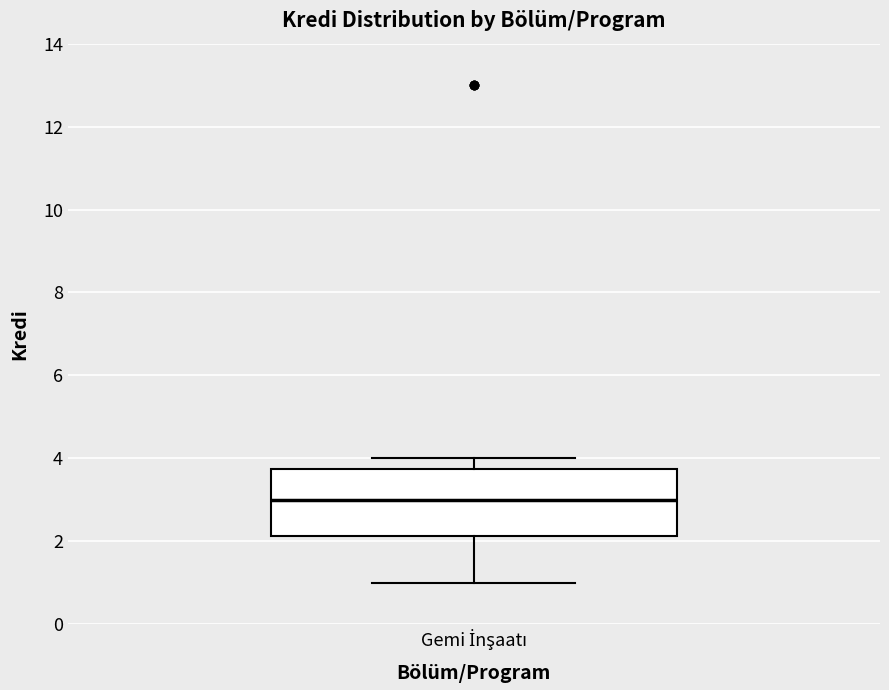

Where does the median line of the box for Gemi İnşaatı sit on the y-axis? The values are not printed on the chart, so give them approximately, as read against the axis.

3.0